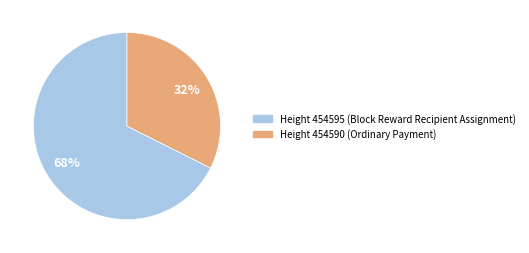

Is there a majority slice in this chart?

Yes